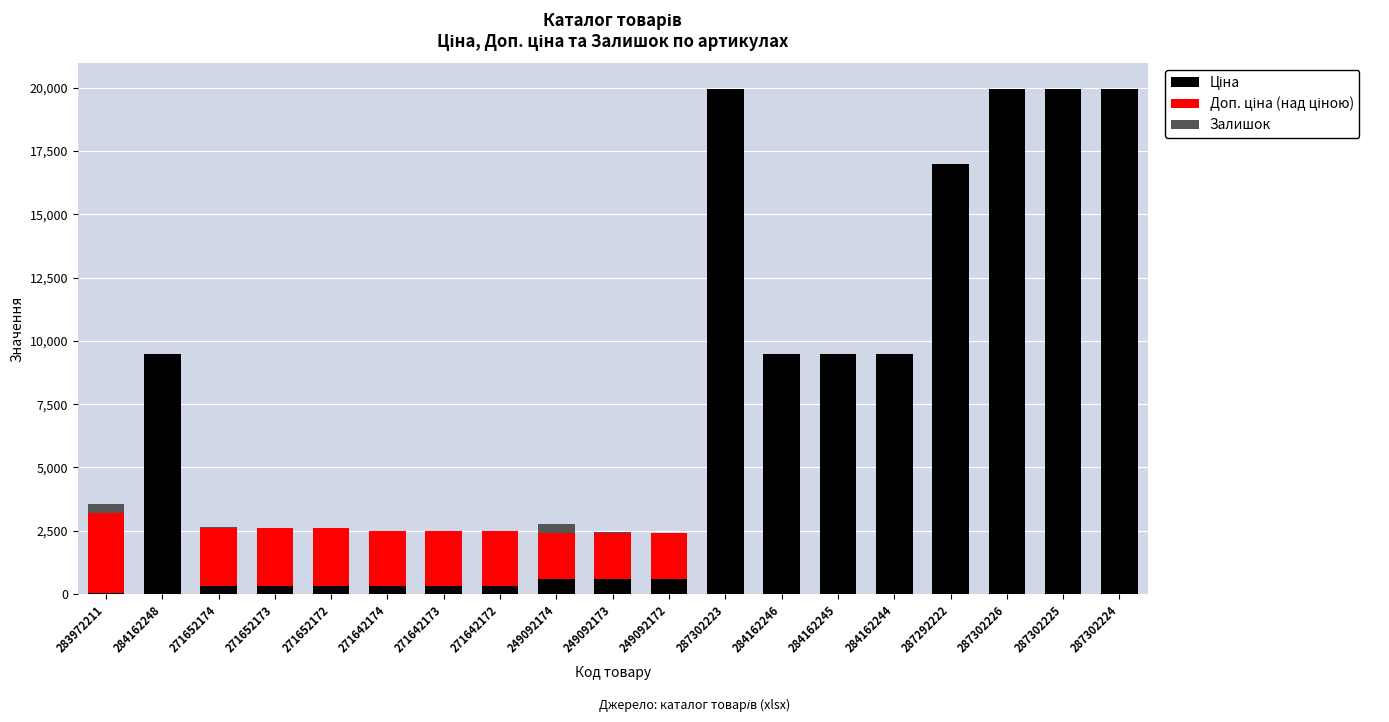

At 249092173, list the series in order from smallest to largest.

Залишок, Ціна, Доп. ціна (над ціною)